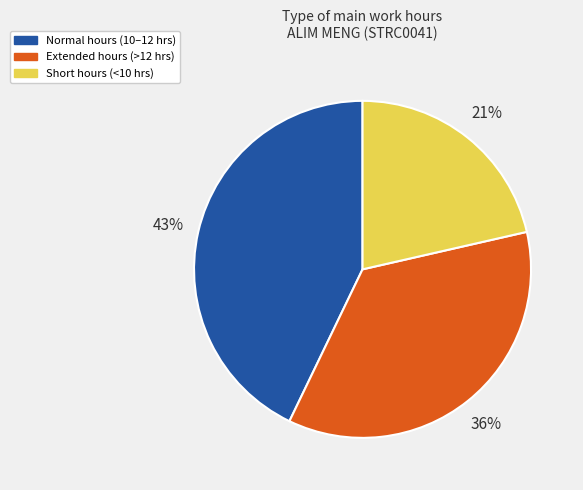

Is it true that Short hours (<10 hrs) is 21% of the pie?

True